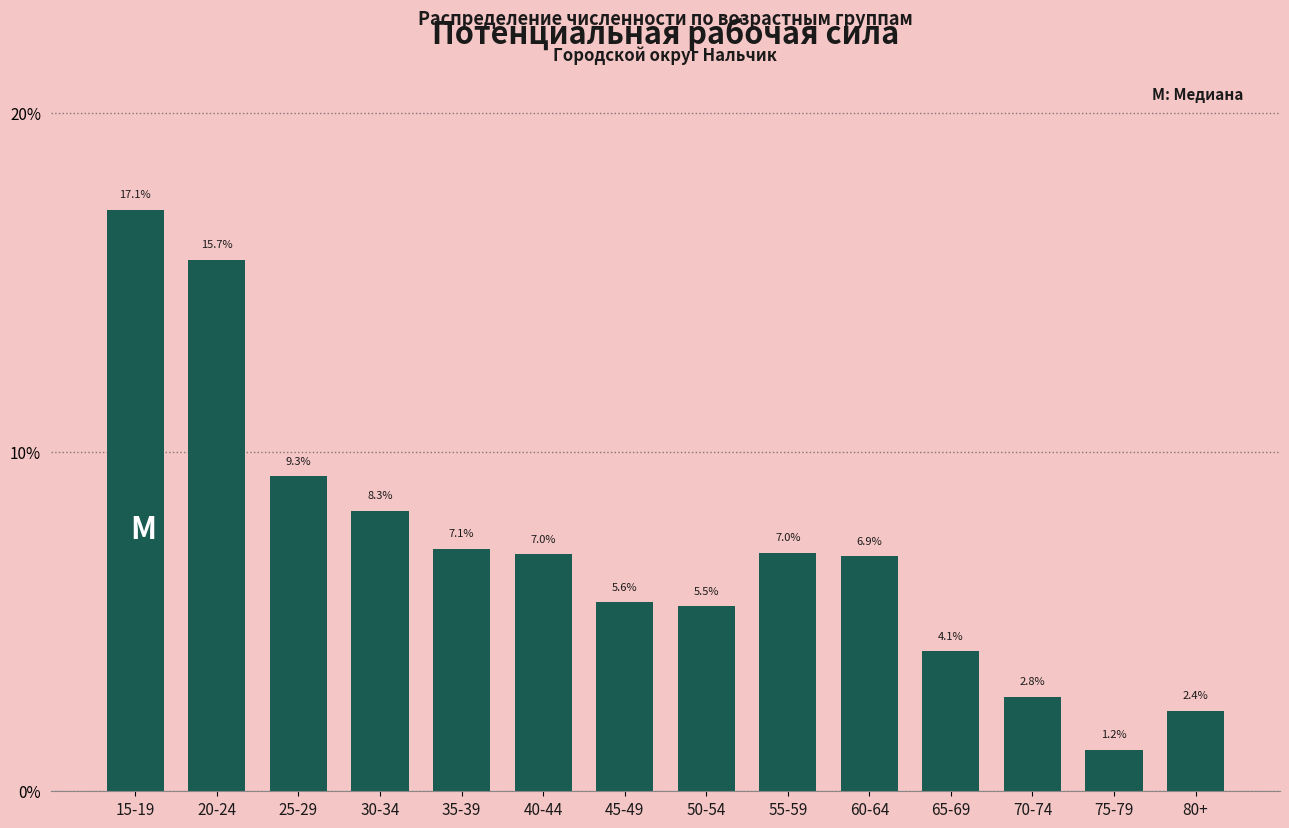

Reading left to right, extract all data points from this chart.

17.1	15.7	9.3	8.3	7.1	7.0	5.6	5.5	7.0	6.9	4.1	2.8	1.2	2.4